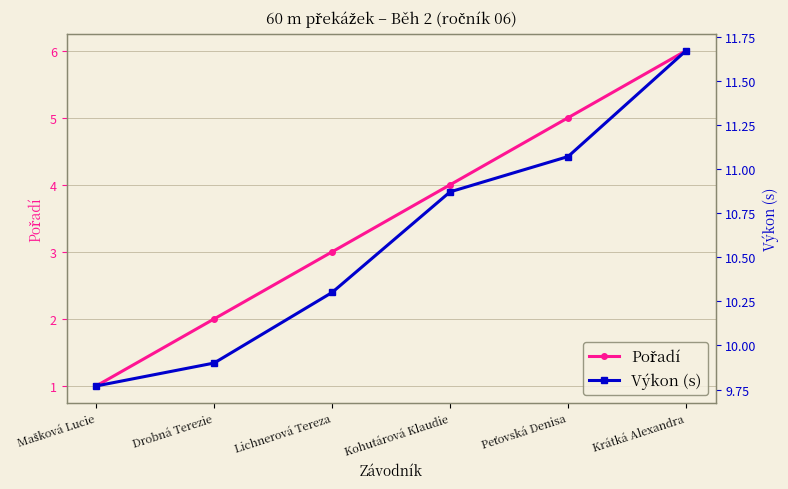

Where does the Výkon (s) series first go above 10?

Lichnerová Tereza